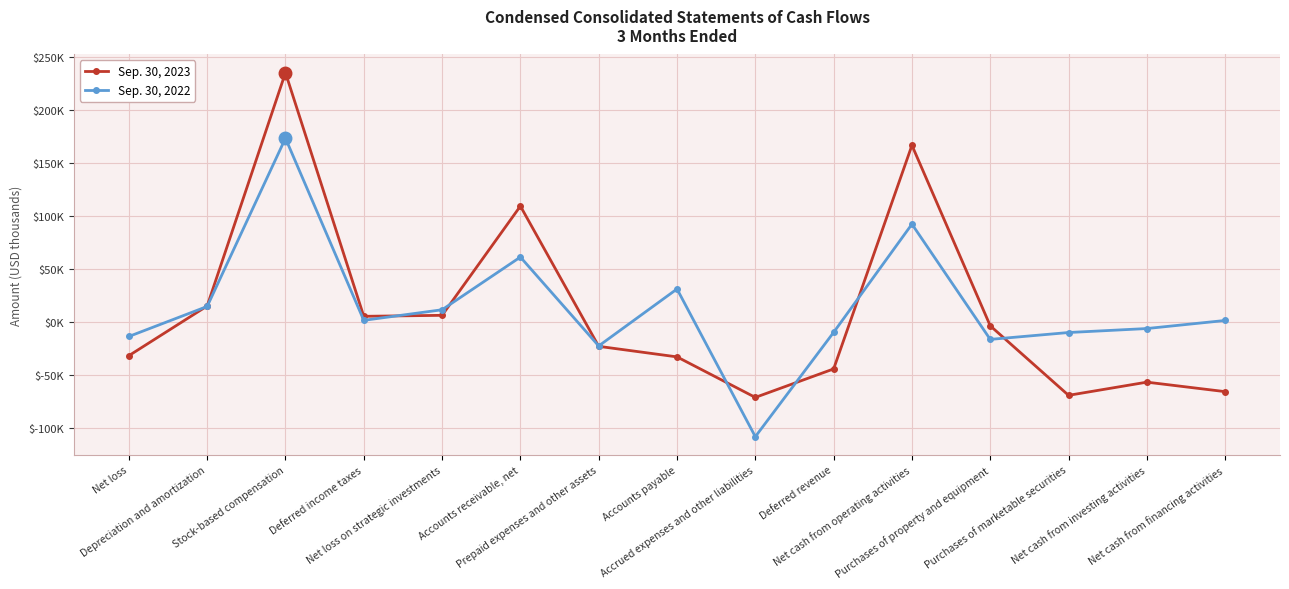

How many times do Sep. 30, 2023 and Sep. 30, 2022 cross each other?

8